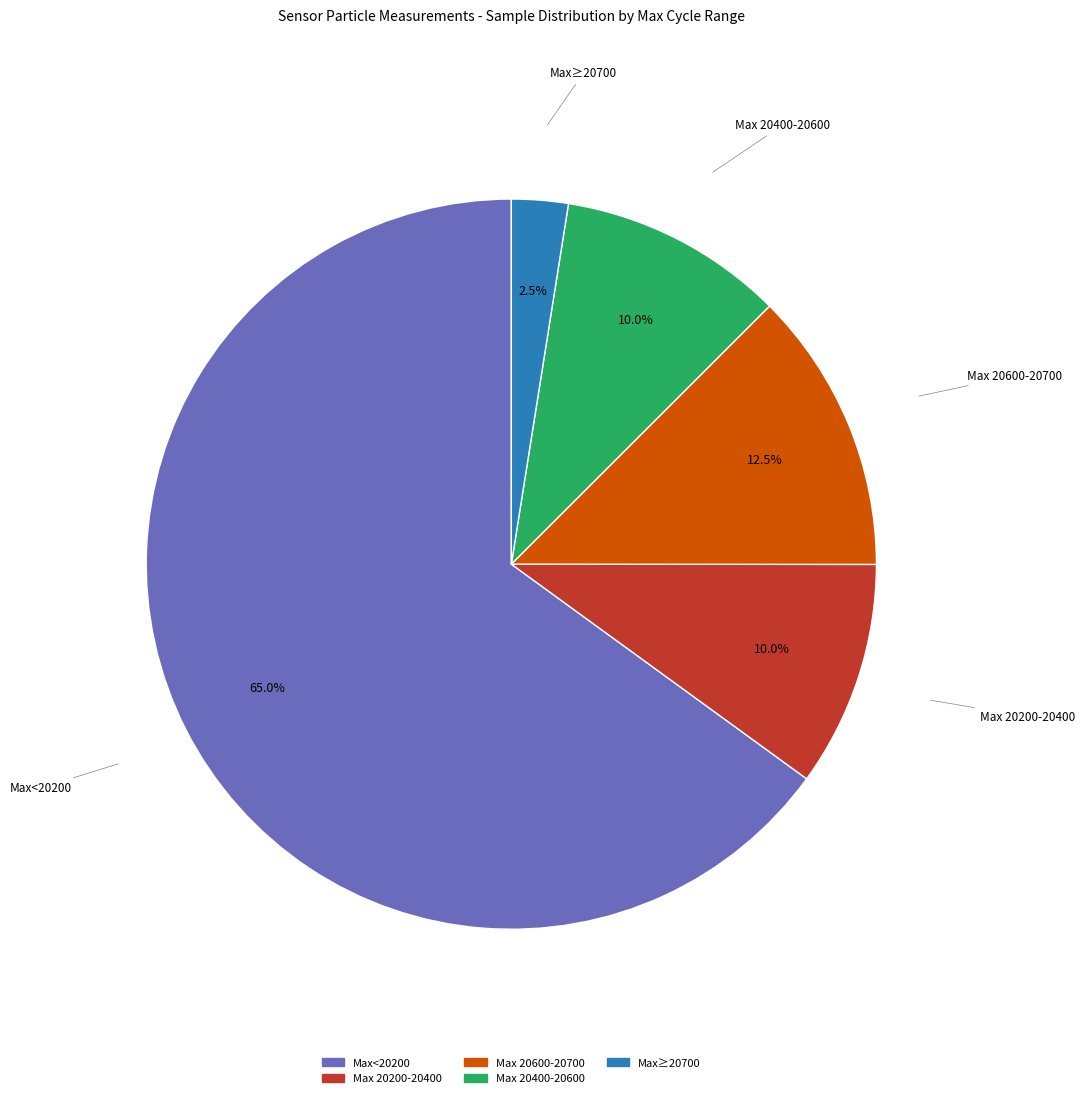

Is there any slice that represents more than half of the pie?

Yes